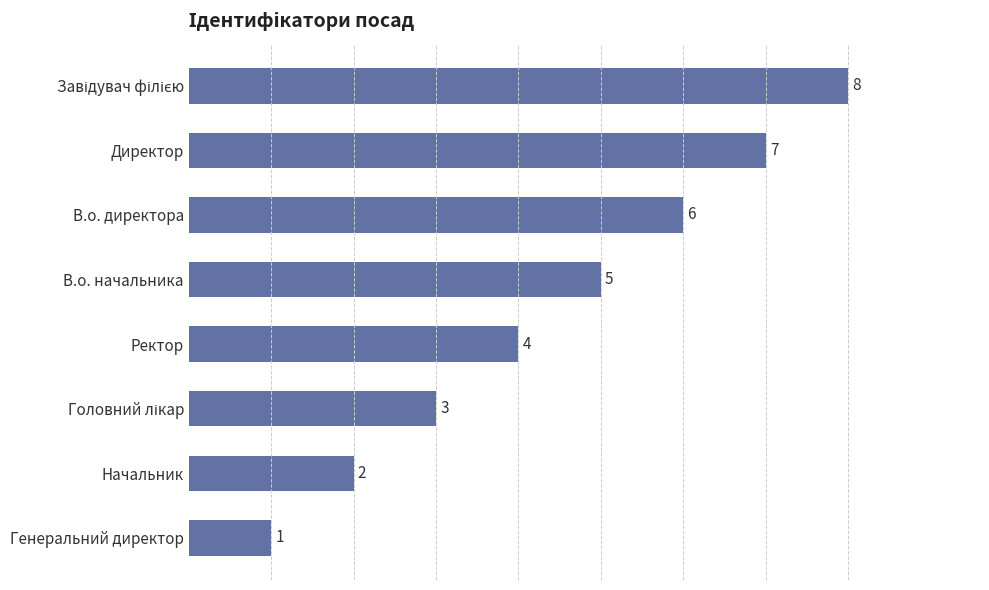

How many values are between 3 and 7?

5